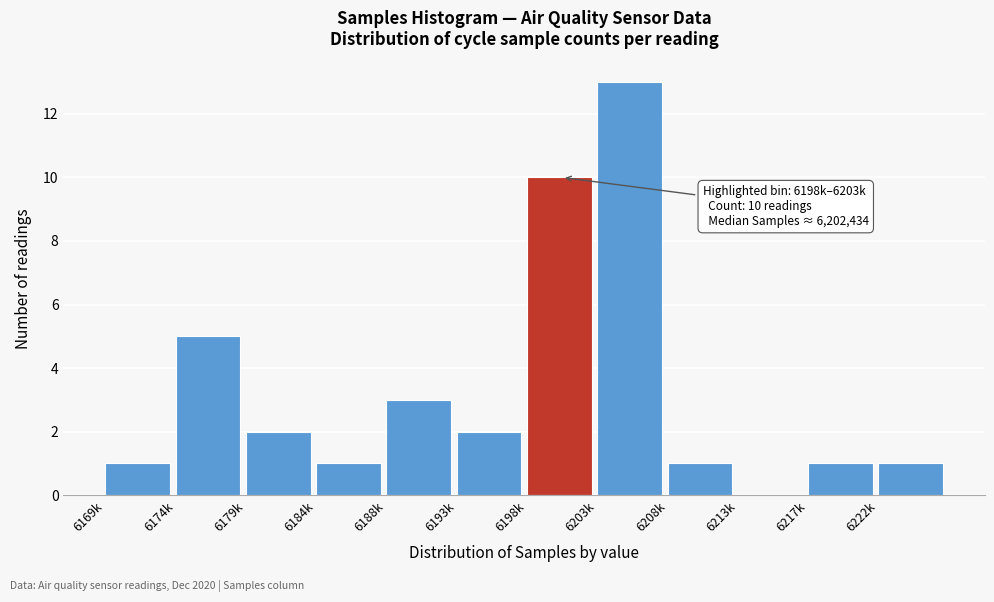

Reading left to right, extract all data points from this chart.

6169k=1	6174k=5	6179k=2	6184k=1	6188k=3	6193k=2	6198k=10	6203k=13	6208k=1	6213k=0	6217k=1	6222k=1